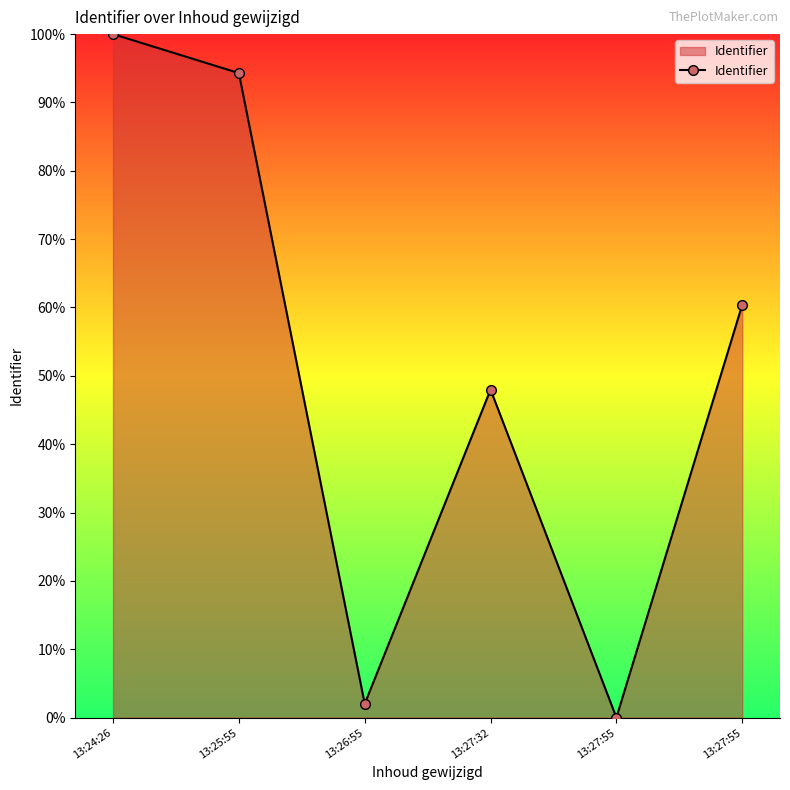

Which label corresponds to the smallest value in the chart?

13:27:55